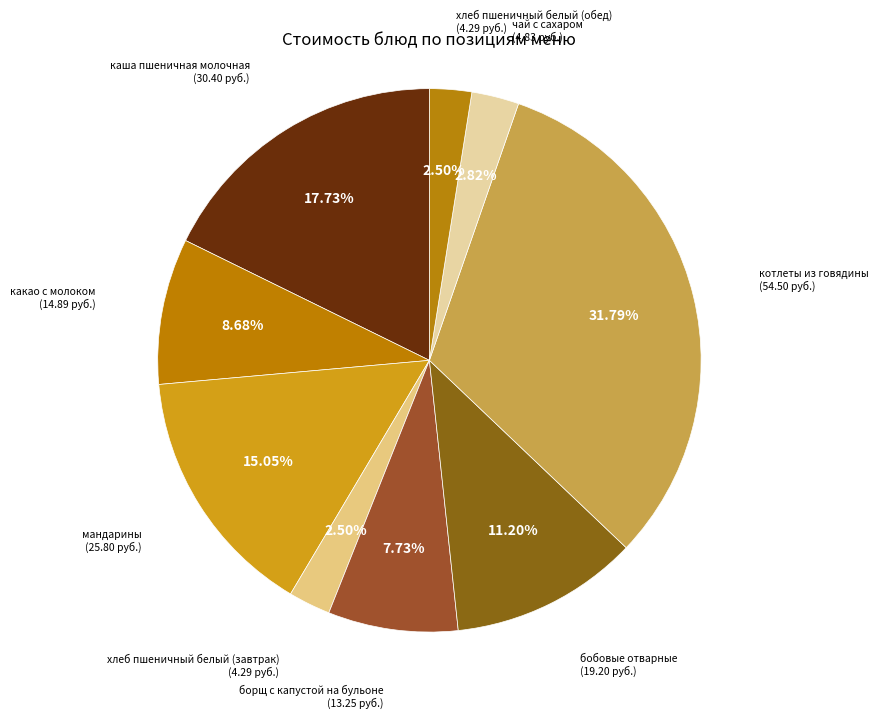

Which category has the biggest portion of the pie?

котлеты из говядины